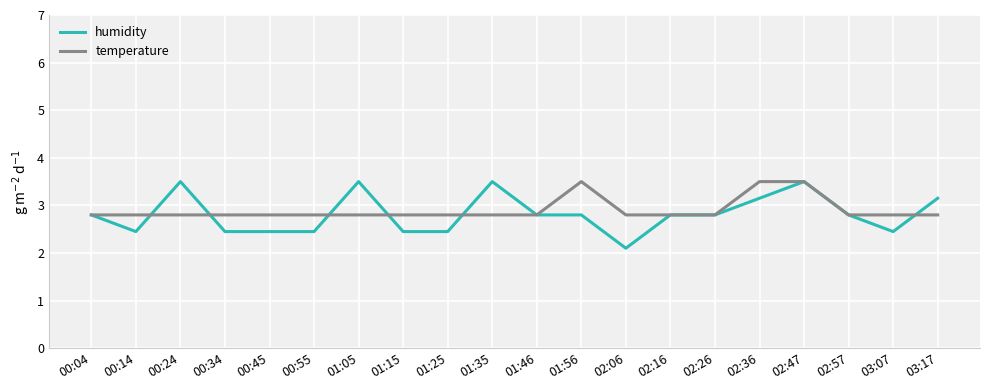

What is the highest value of the humidity series?

3.5